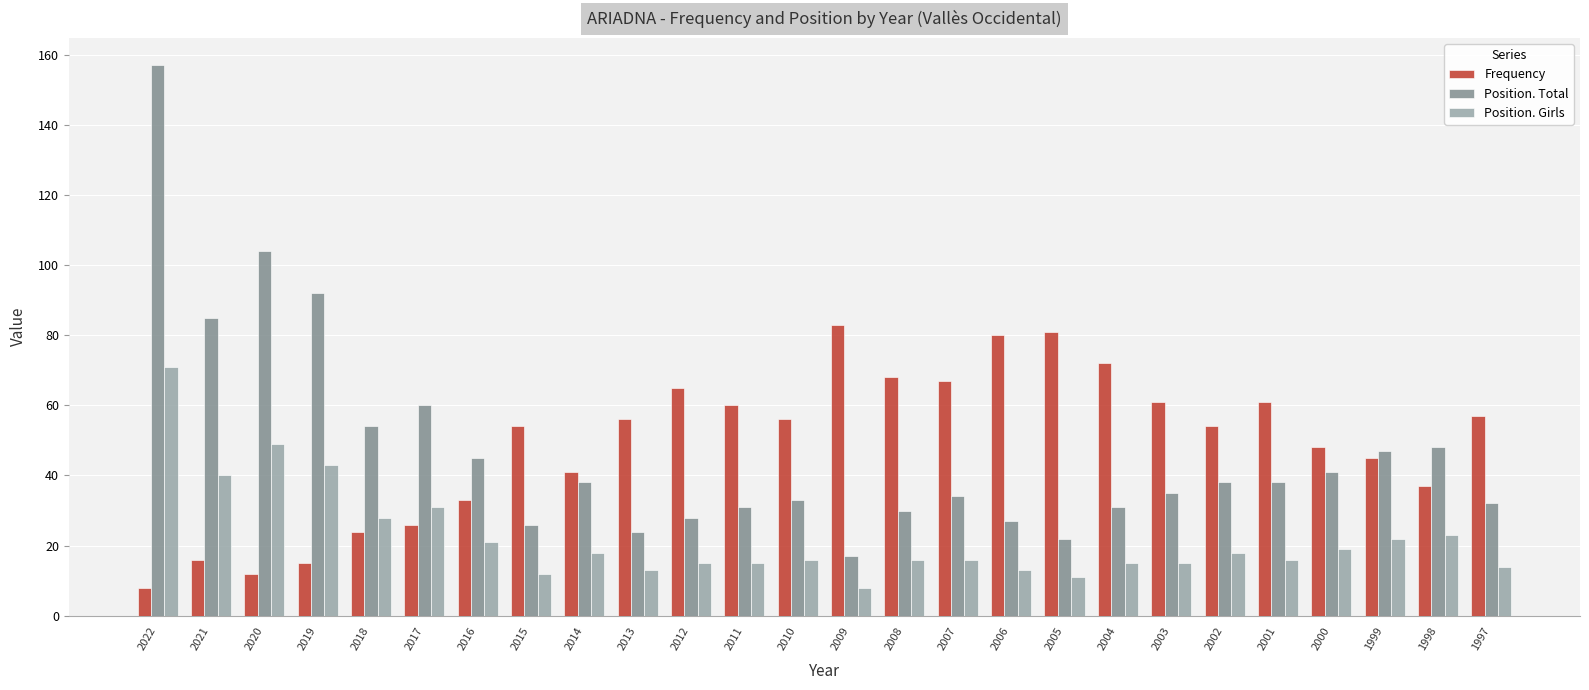

What is the difference between the highest and lowest values at 2004?

57